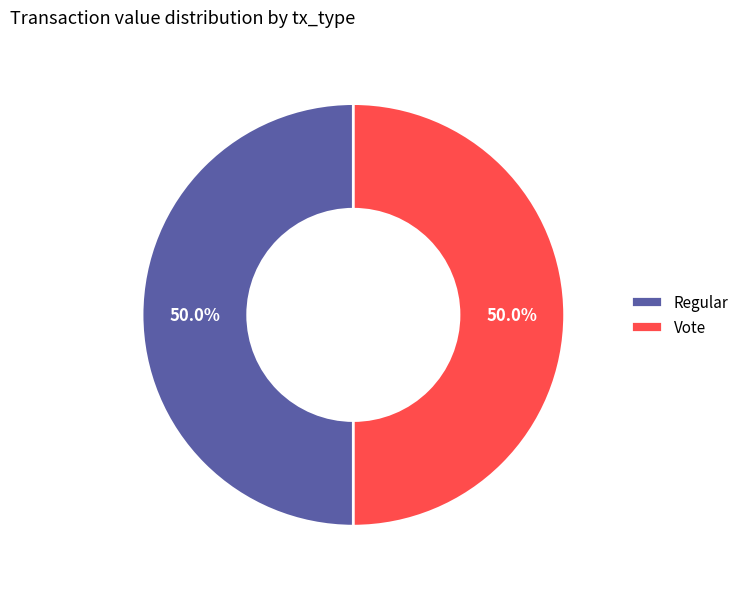

Approximately how many times larger is the value at Vote compared to Regular?

1.0